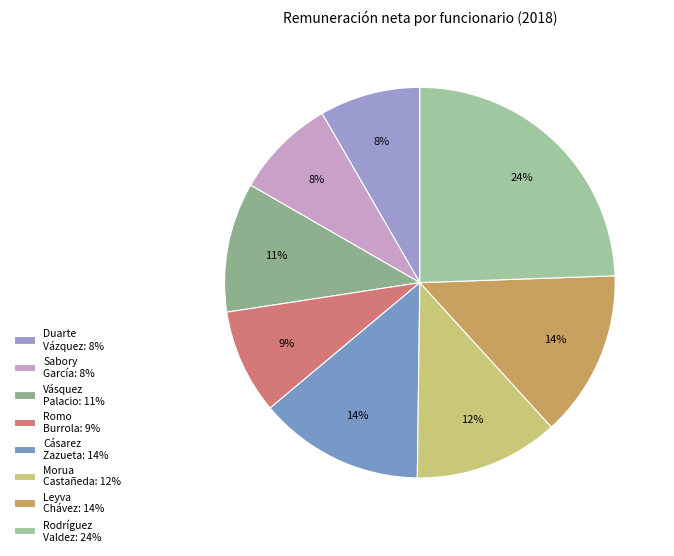

Does any single category account for the majority?

No